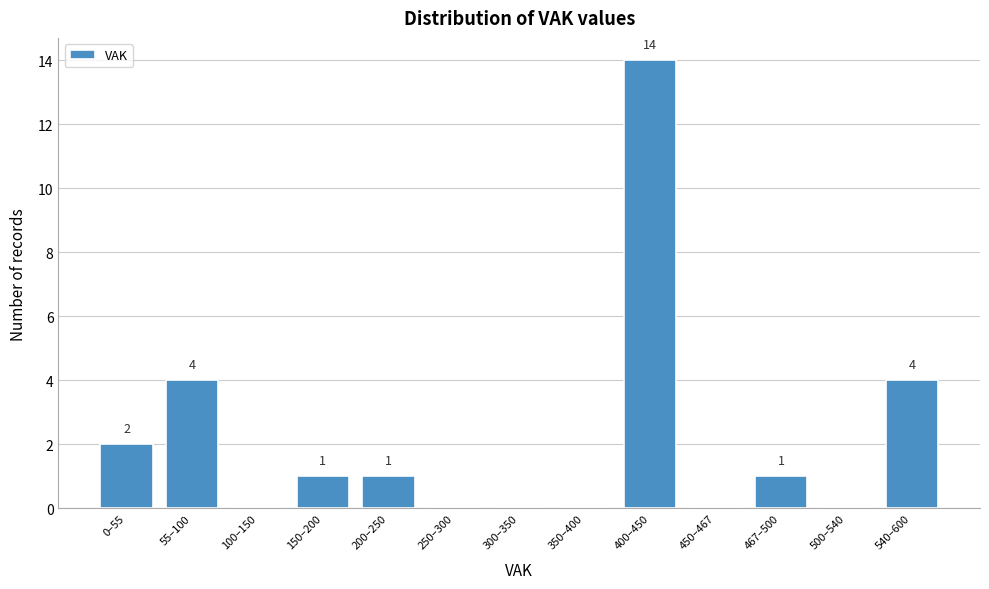

Reading left to right, list all the values displayed in this chart.

0–55=2	55–100=4	100–150=0	150–200=1	200–250=1	250–300=0	300–350=0	350–400=0	400–450=14	450–467=0	467–500=1	500–540=0	540–600=4